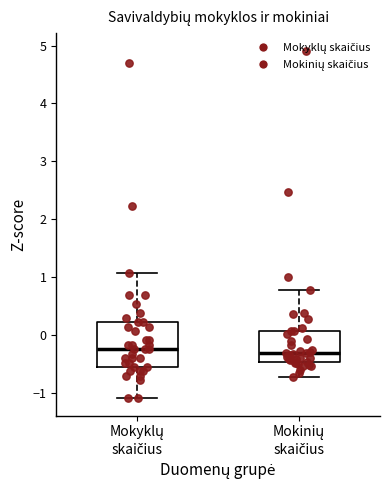

Reading left to right, read every box against the y-axis: the position of its median line, the range the box covers, and the ends of its whiskers. The values are not printed on the chart, so give them approximately, as read against the axis.

Mokyklų skaičius: median -0.2, box -0.6 to 0.2, whiskers -1.1 to 1.1
Mokinių skaičius: median -0.3, box -0.5 to 0.1, whiskers -0.7 to 0.8